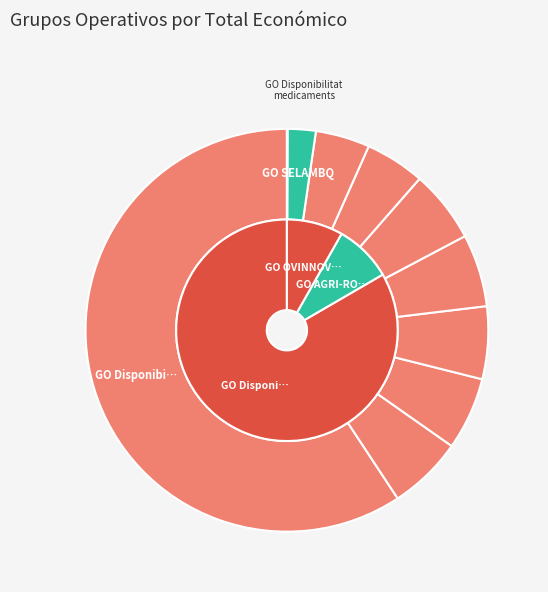

How many segments does this pie chart have?

10